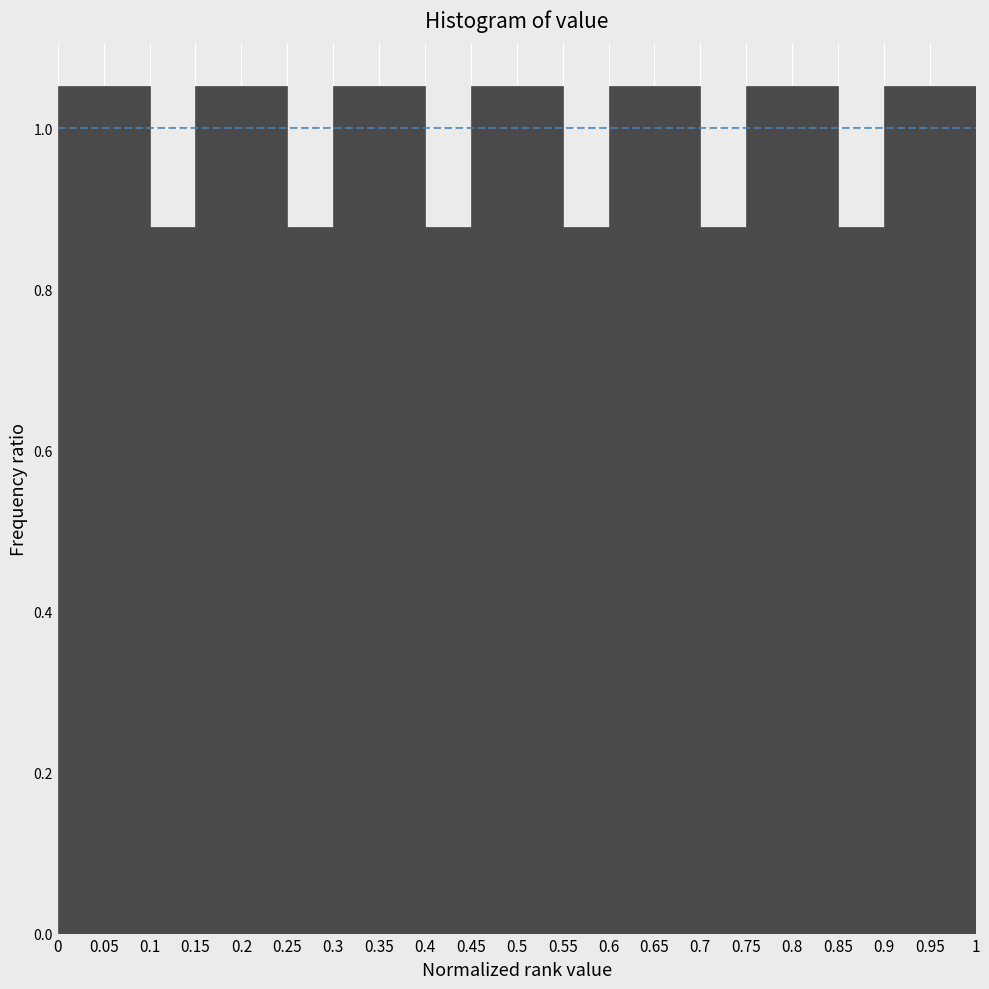

How tall is the bar that spans 0.3 to 0.35 on the x-axis? The values are not printed on the chart, so give them approximately, as read against the axis.

1.06